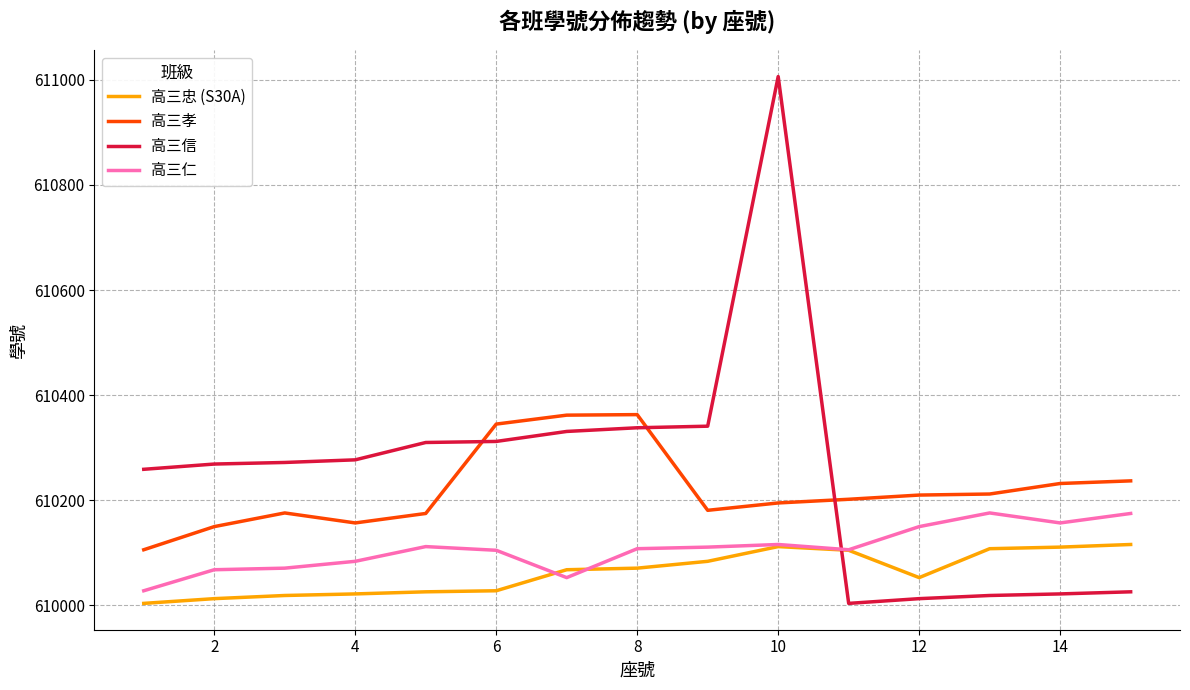

What is the minimum value shown in the chart?

610004